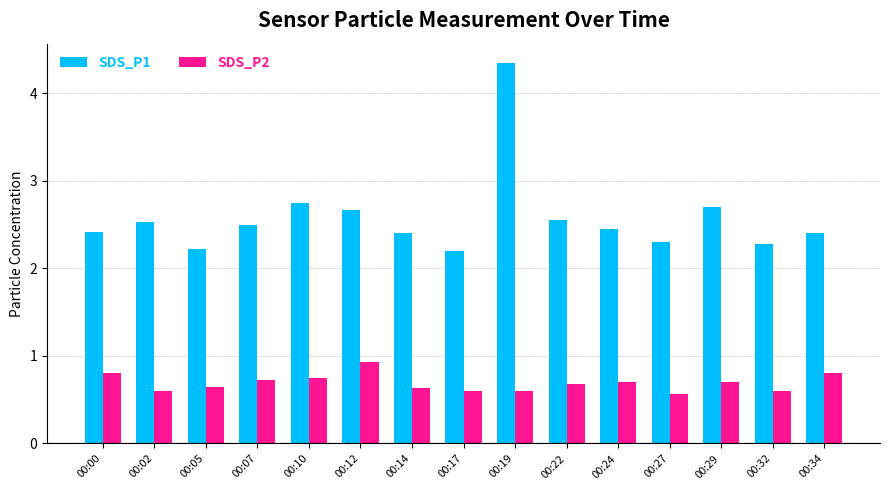

Rank the series by their maximum value, from highest to lowest.

SDS_P1, SDS_P2